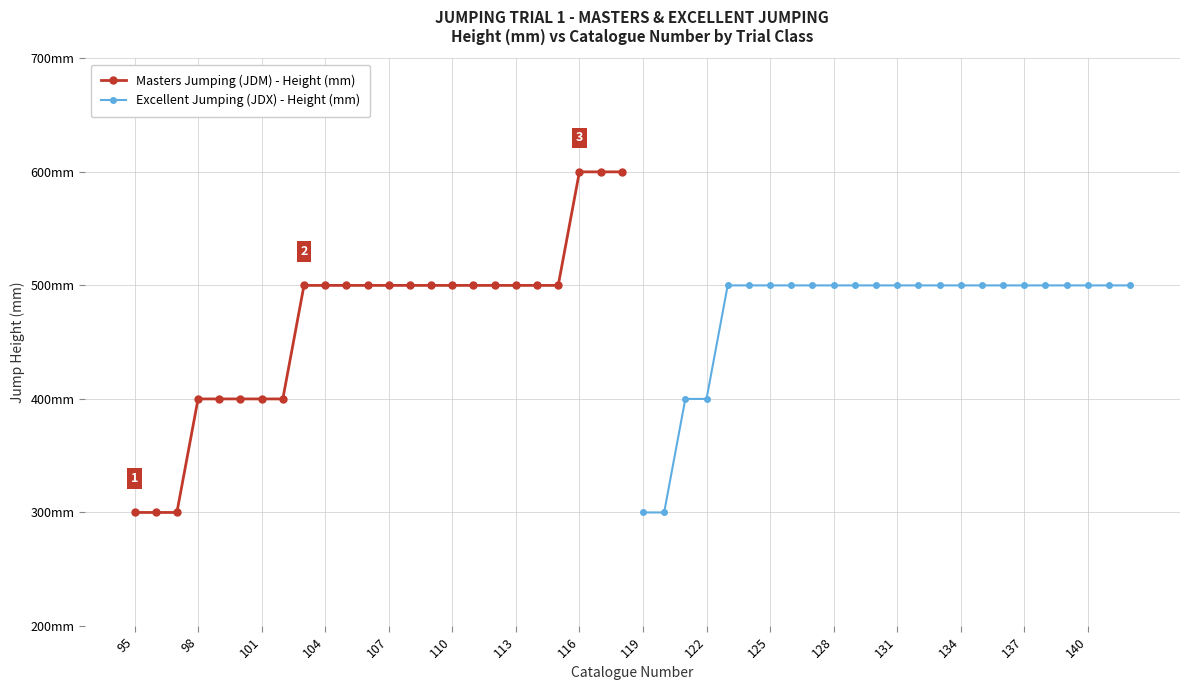

How many data points in Masters Jumping (JDM) - Height (mm) are less than 500?

8